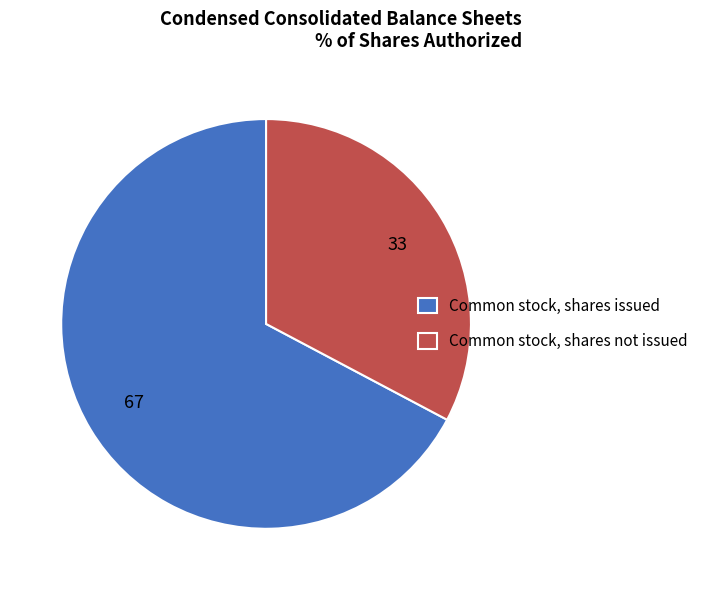

Which category accounts for the majority?

Common stock, shares issued